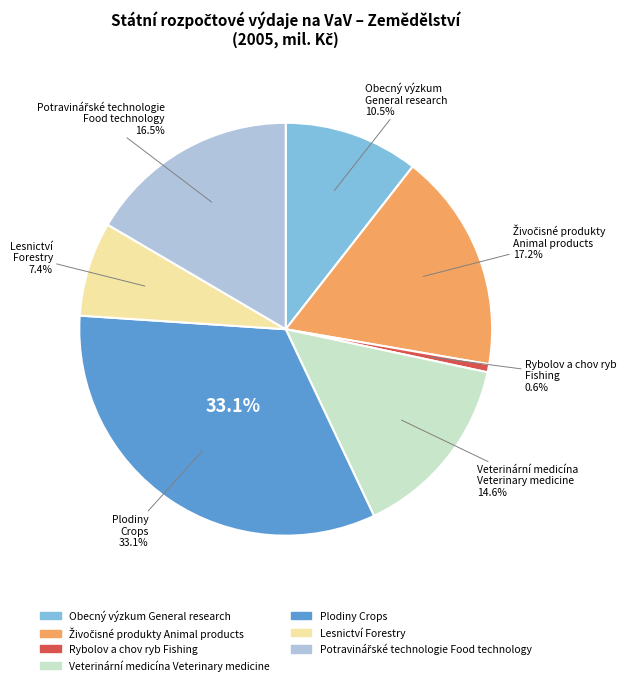

What portion of the pie excludes Veterinární medicína
Veterinary medicine?

85.4%